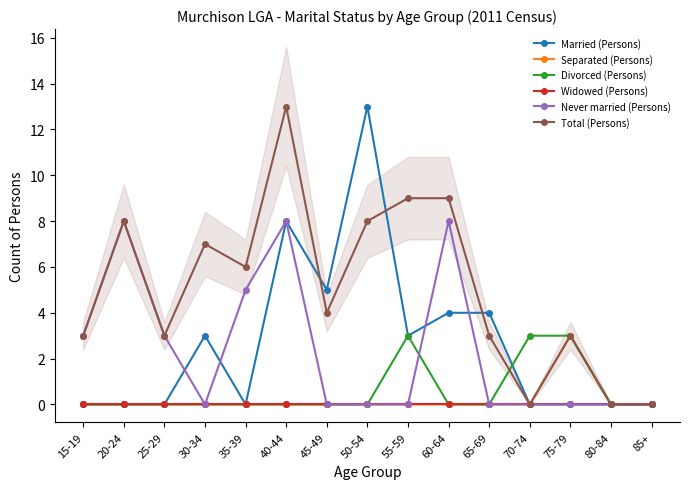

Is this an area chart (filled region under the line)?

No